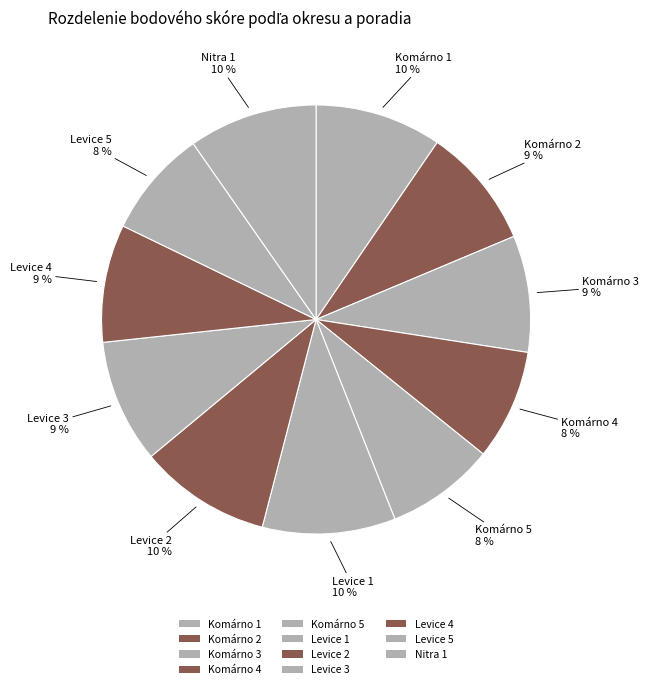

What portion of the pie excludes Komárno 2?

90.9%